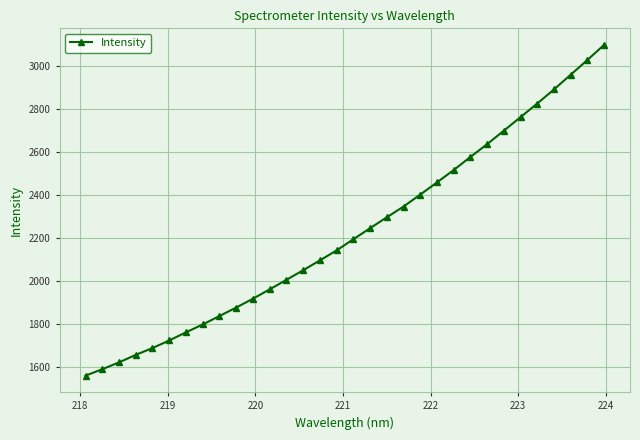

What is the value of the 10th point from the left?

1877.8